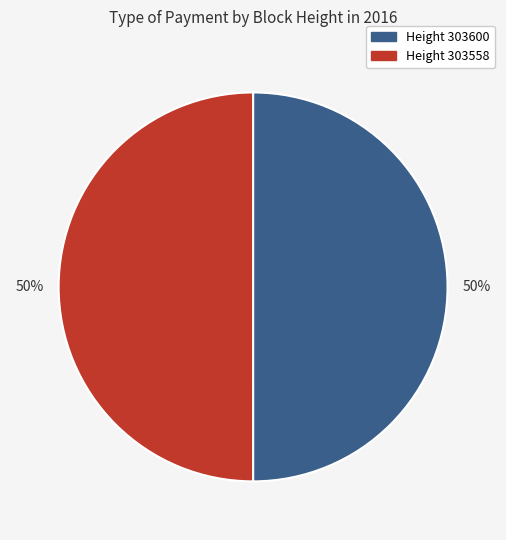

The Height 303558 slice represents 50% of the pie. True or false?

True